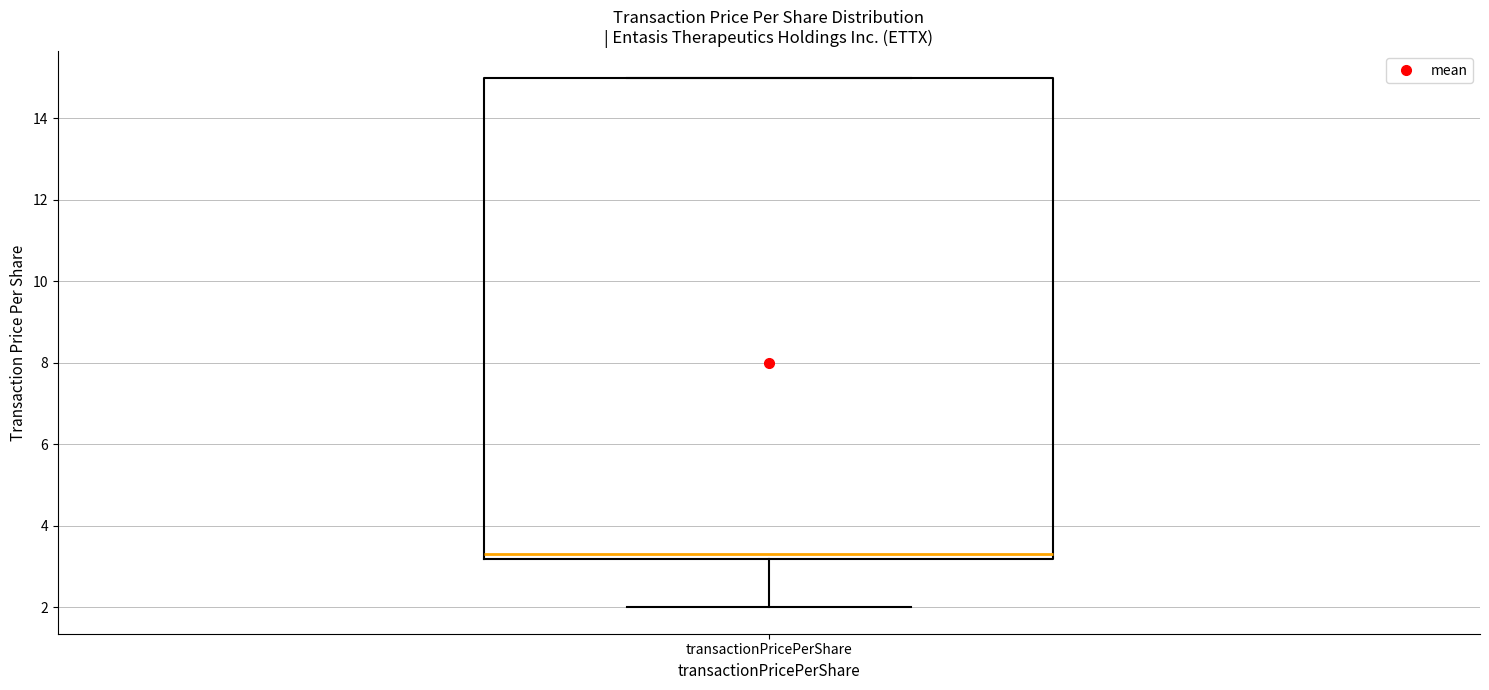

Read this box plot against the y-axis: the position of the median line, the range covered by the box, and the ends of both whiskers. The values are not printed on the chart, so give them approximately, as read against the axis.

median 3.4, box 3.2 to 15.0, whiskers 2.0 to 15.0